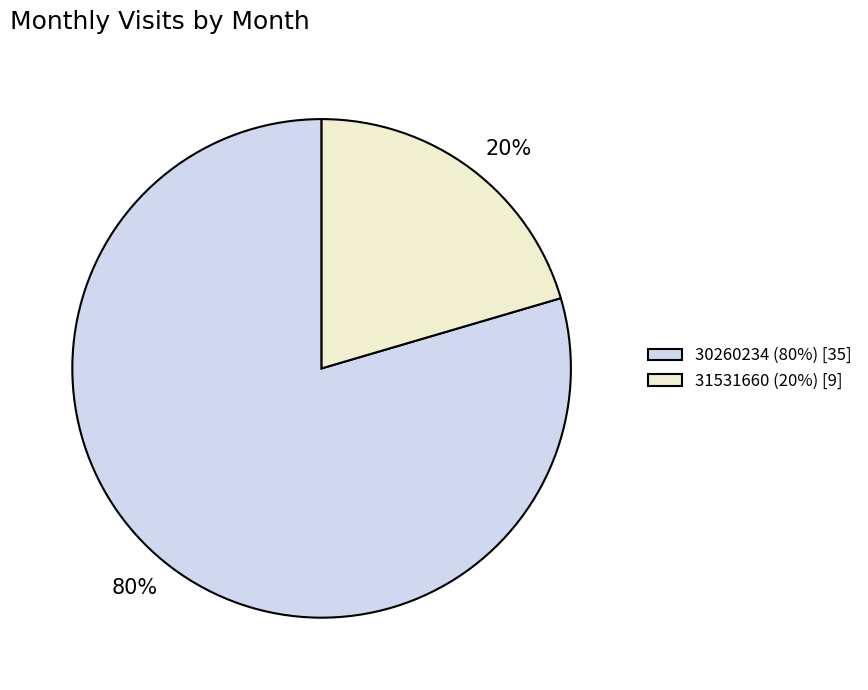

Do 31531660 (20%) [9] and 30260234 (80%) [35] together represent more than half of the pie?

Yes